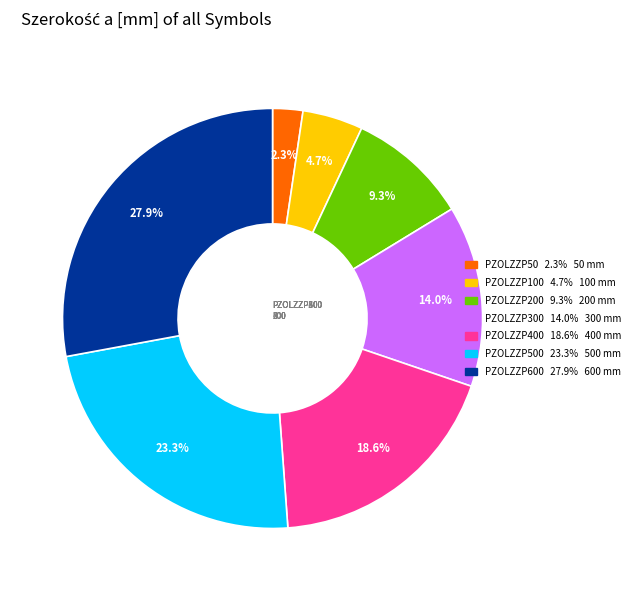

Is there any slice that represents more than half of the pie?

No